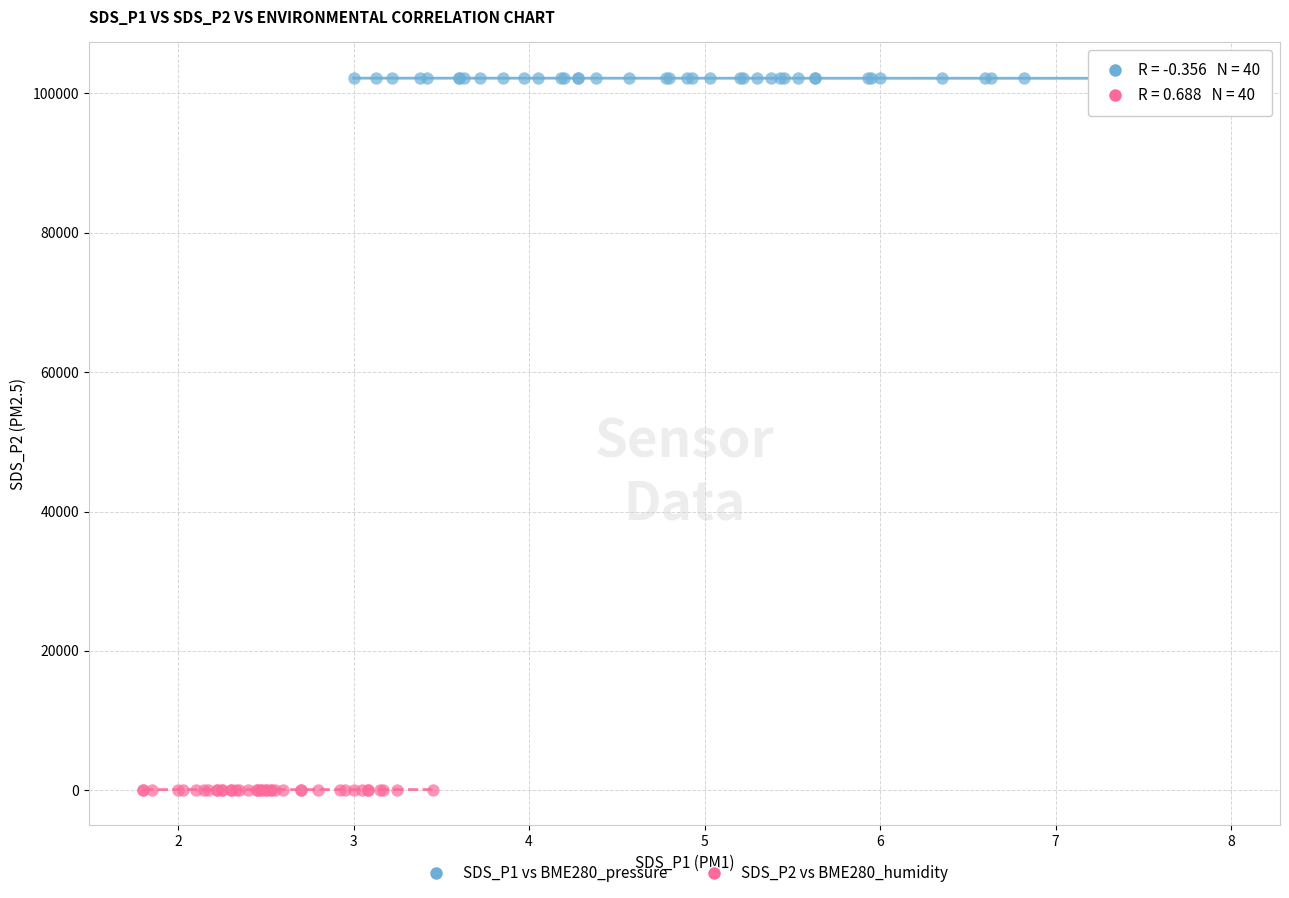

Which series reaches the minimum Y coordinate?

SDS_P2 vs BME280_humidity